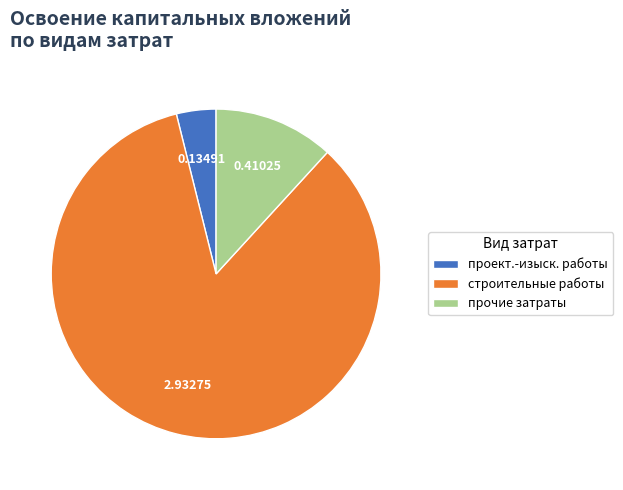

Which has a higher value, строительные работы or прочие затраты?

строительные работы